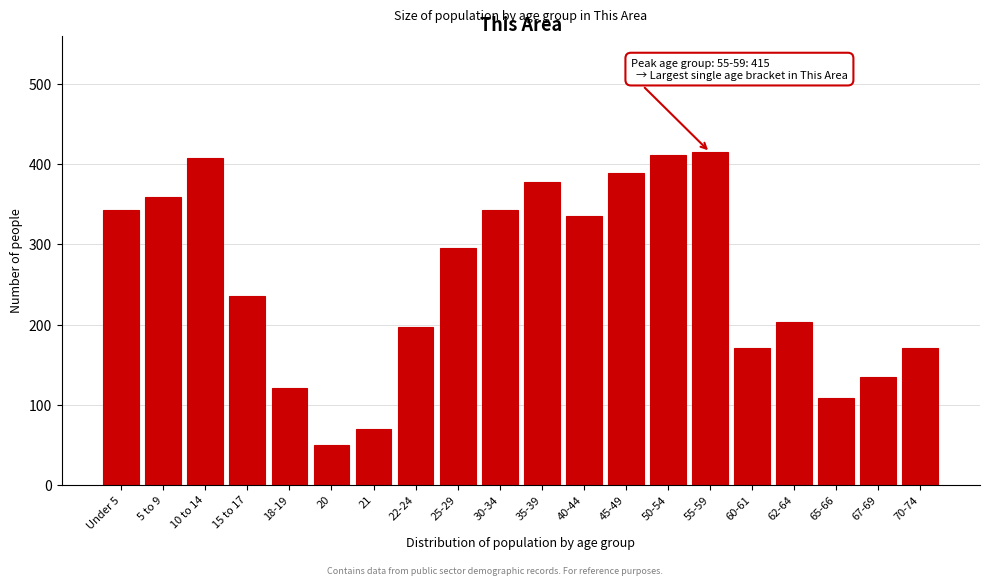

Reading left to right, transcribe all the data shown in this chart.

Under 5=343	5 to 9=359	10 to 14=408	15 to 17=236	18-19=121	20=49	21=69	22-24=197	25-29=296	30-34=343	35-39=378	40-44=336	45-49=389	50-54=411	55-59=415	60-61=171	62-64=203	65-66=108	67-69=135	70-74=171